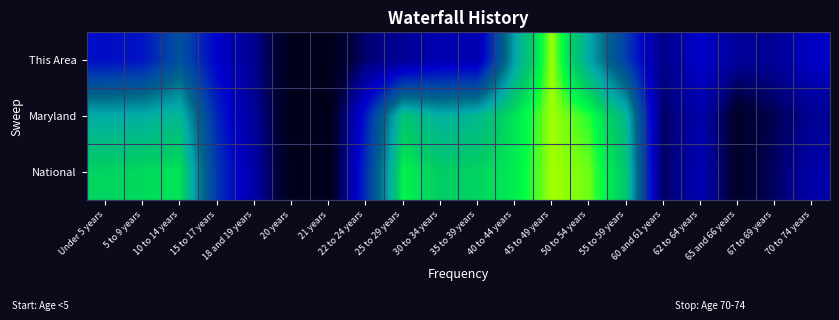

Which series has the largest total across all categories?

National